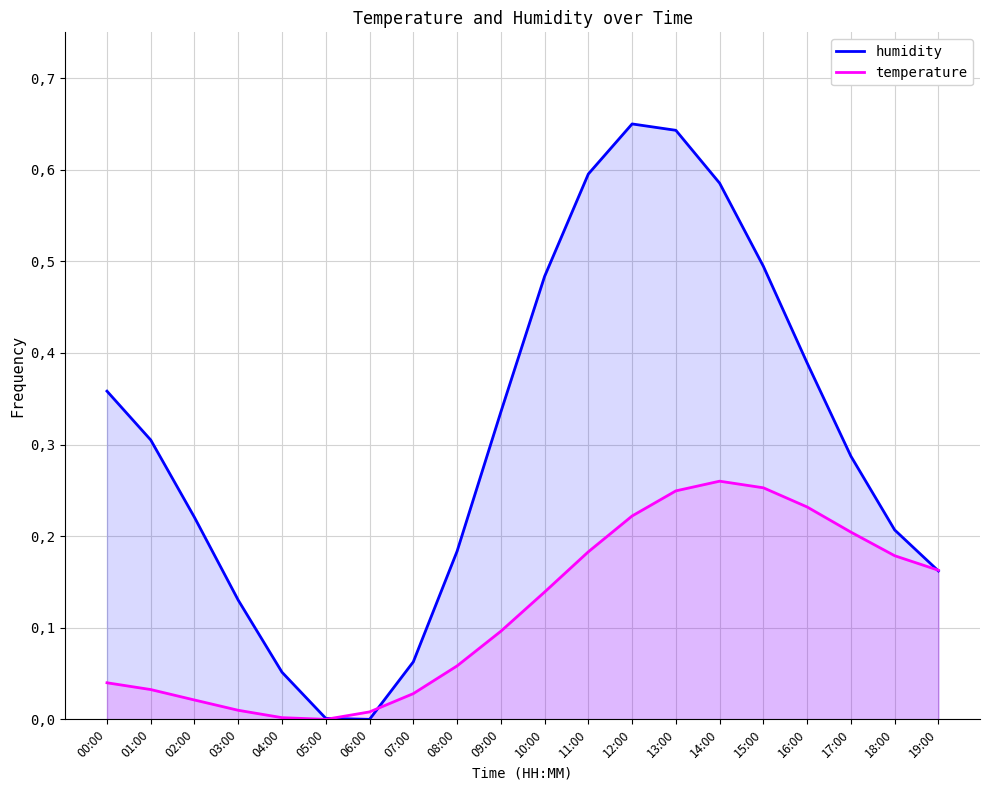

How many positive values does the temperature series have?

19